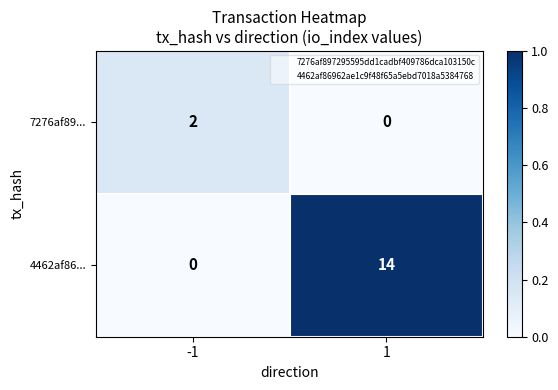

What is the sum of the 4462af86... values at -1 and 1?

14